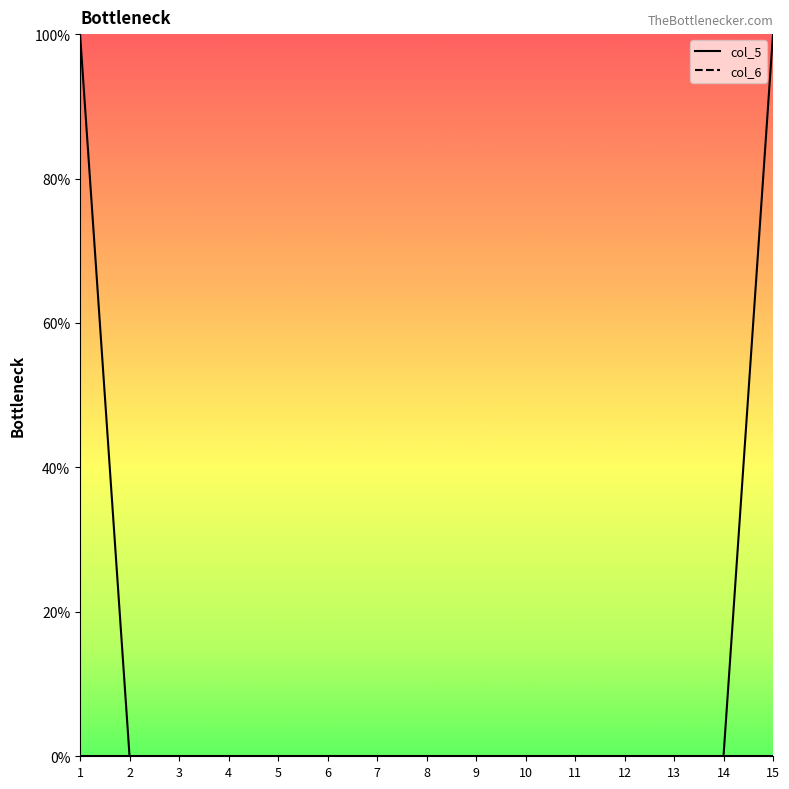

Which label corresponds to the smallest value in the chart?

1